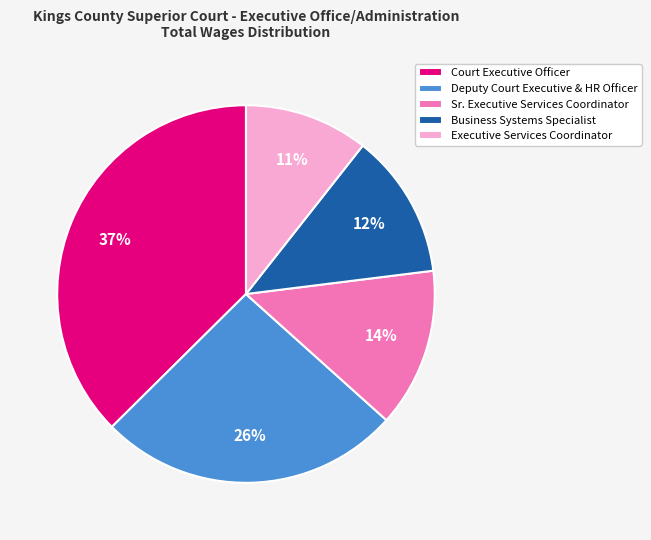

What is the ratio of the value at Executive Services Coordinator to the value at Business Systems Specialist?

0.9